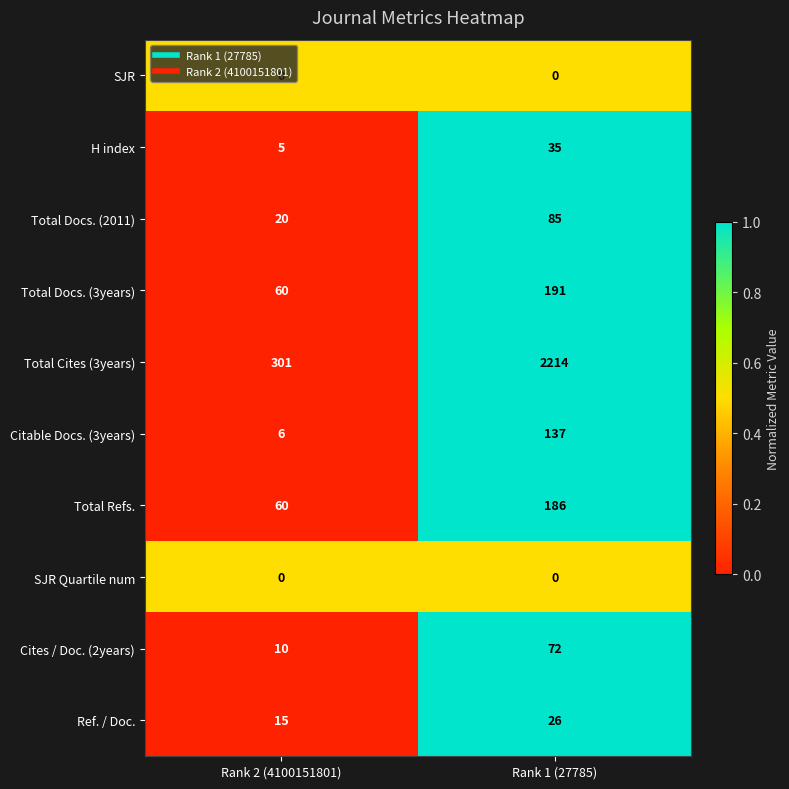

Which series has the widest spread of values?

Total Cites (3years)